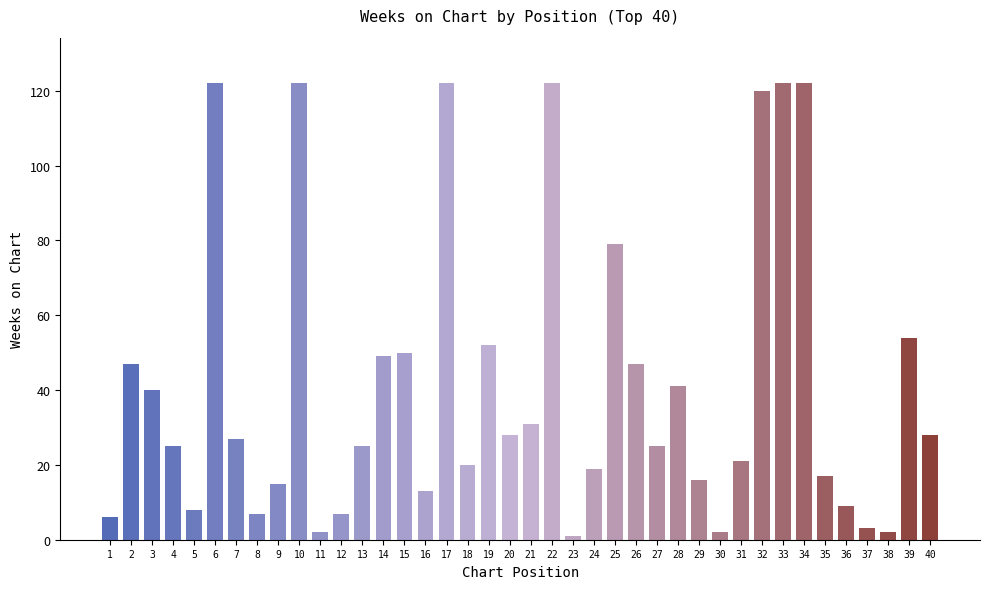

What is the difference between the second highest and second lowest values?

120